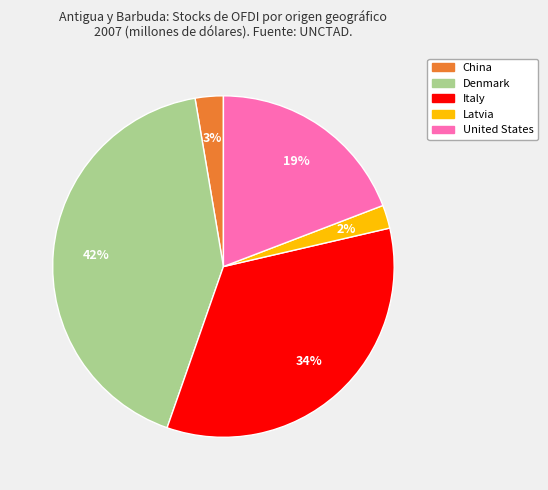

Is there any slice that represents more than half of the pie?

No